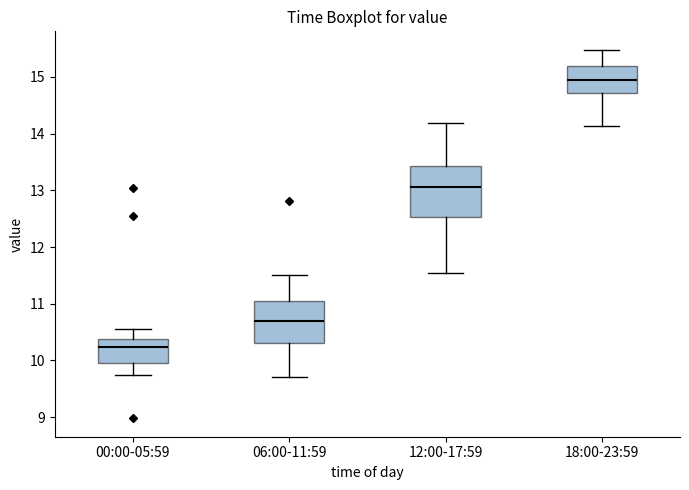

Where is the lower edge of the box for 12:00-17:59 on the y-axis? The values are not printed on the chart, so give them approximately, as read against the axis.

12.5